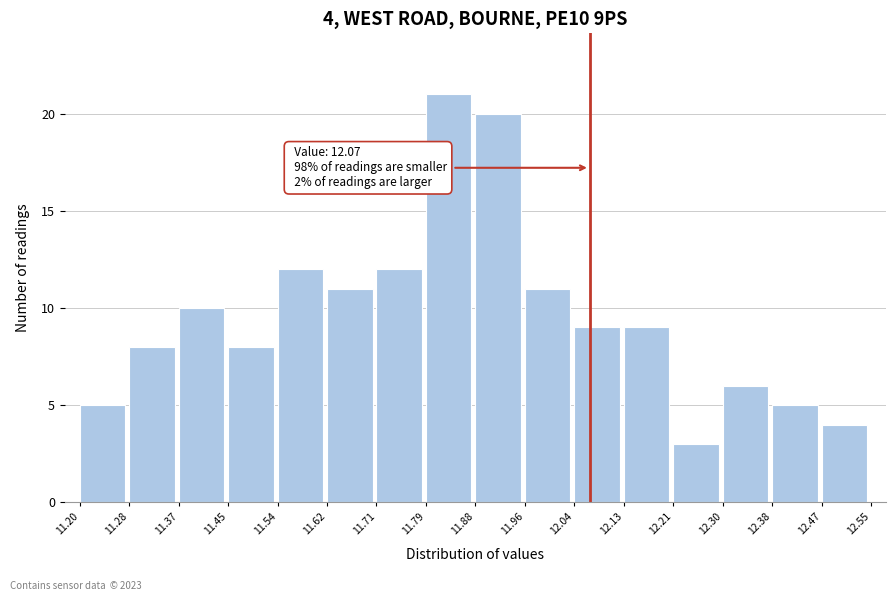

Which range on the x-axis has the tallest bar?

11.79 to 11.88